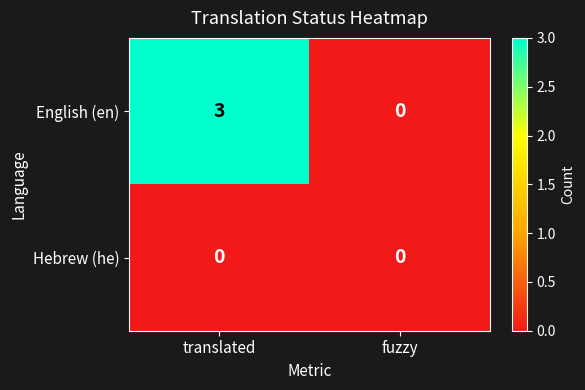

List the series in order of their overall mean, highest first.

English (en), Hebrew (he)